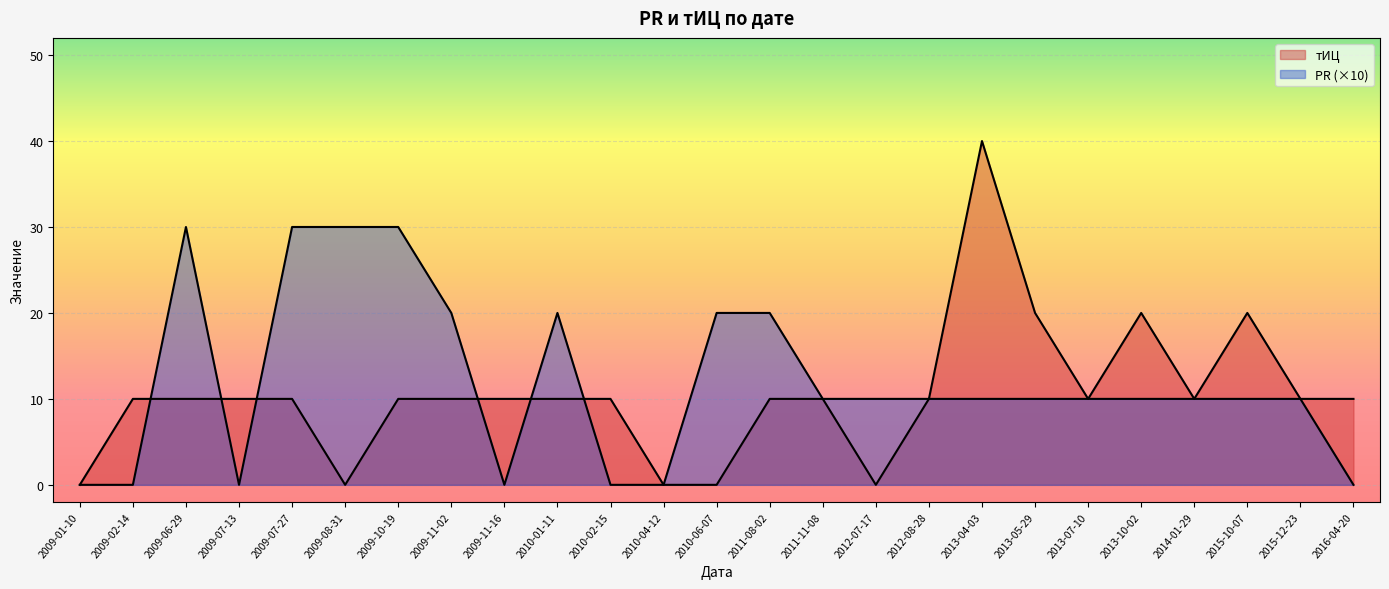

How many values in the тИЦ series exceed 10?

4